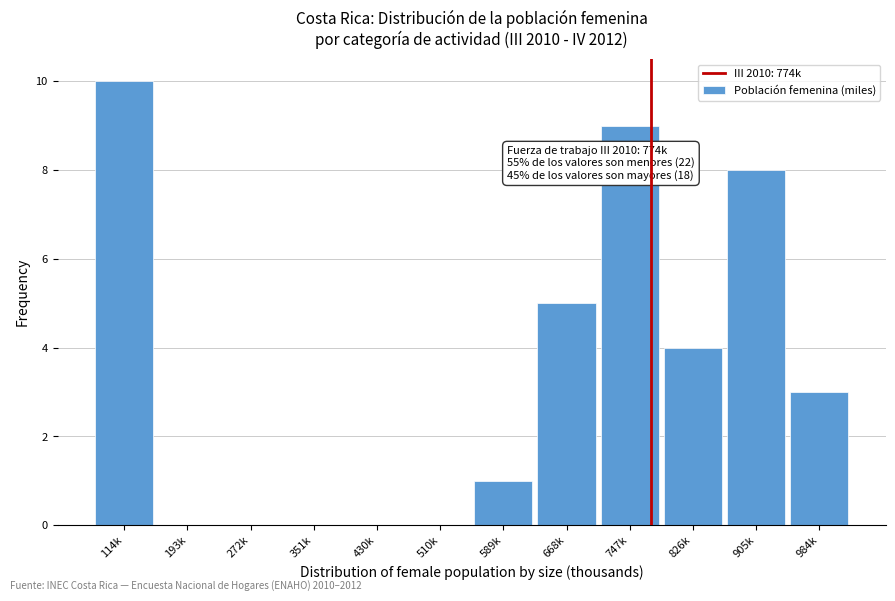

Reading right to left, transcribe all the data shown in this chart.

984k=3	905k=8	826k=4	747k=9	668k=5	589k=1	510k=0	430k=0	351k=0	272k=0	193k=0	114k=10